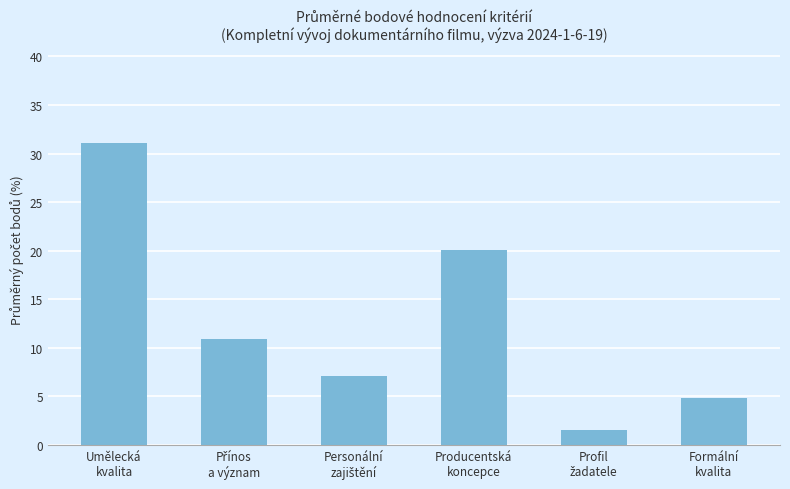

What is the difference between the maximum and minimum values?

29.5